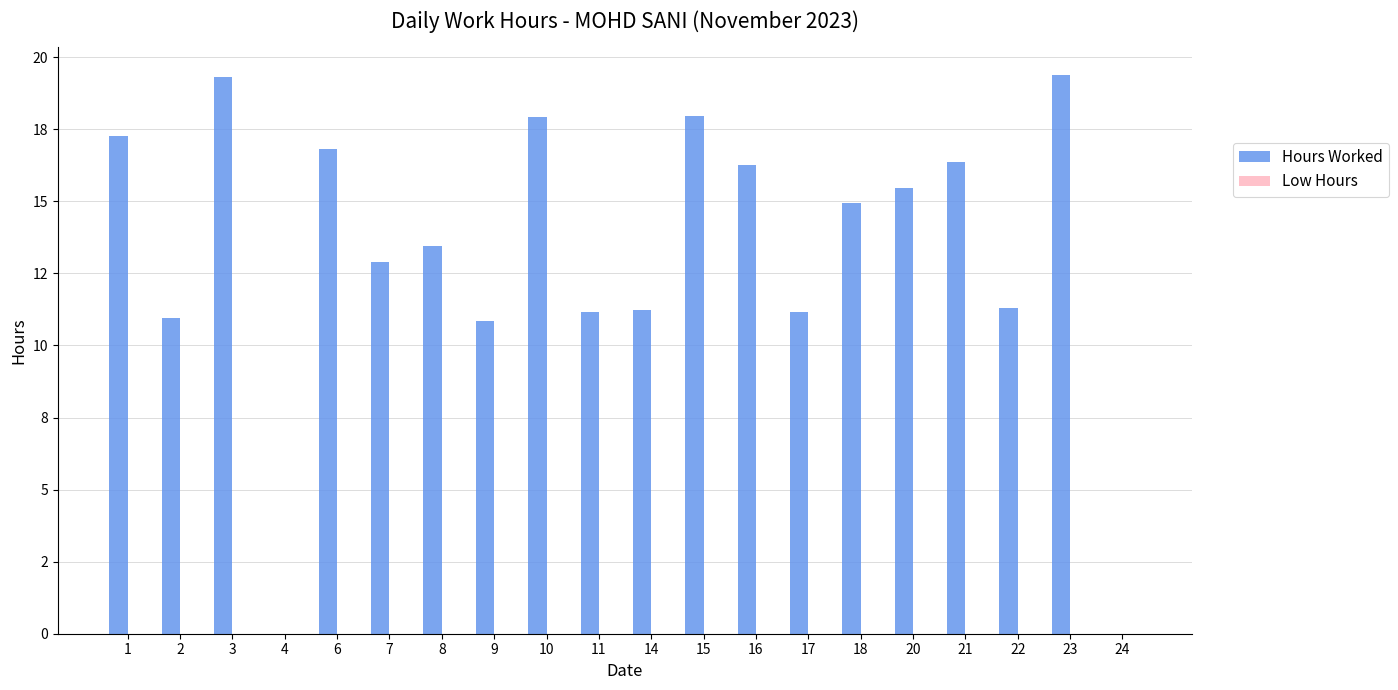

Are the bars horizontal?

No